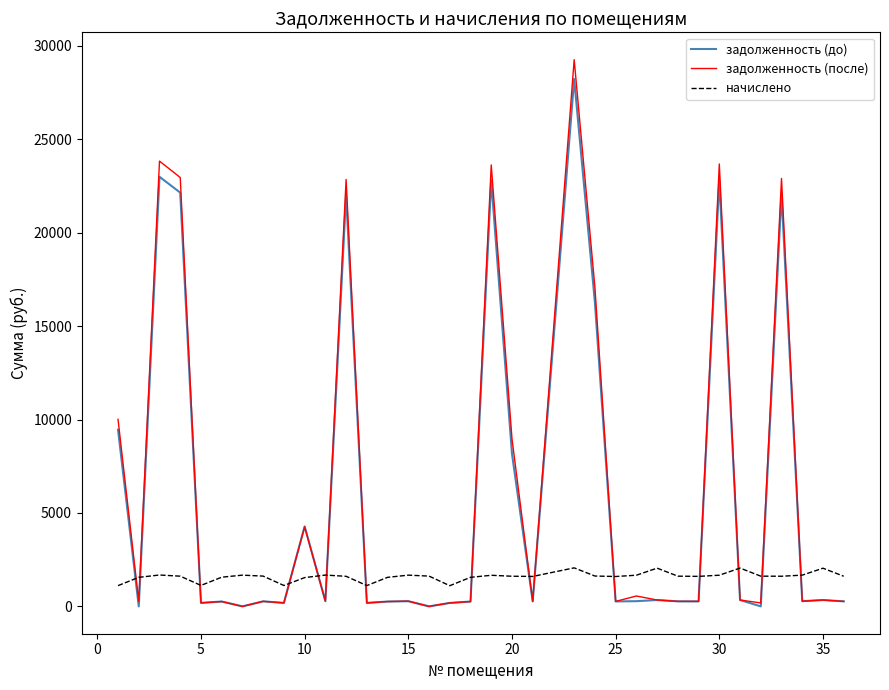

Which series has the largest range (max minus min)?

задолженность (после)